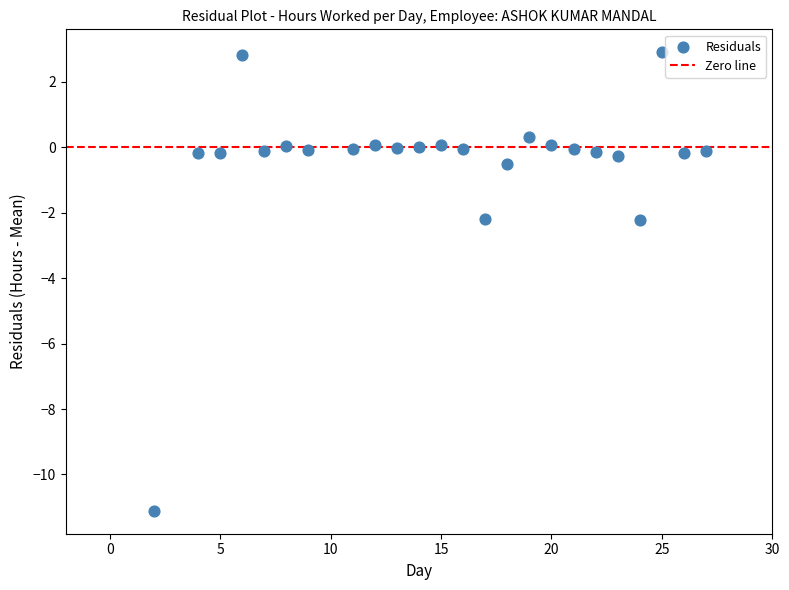

What is the range of Y values (max minus min)?

14.0